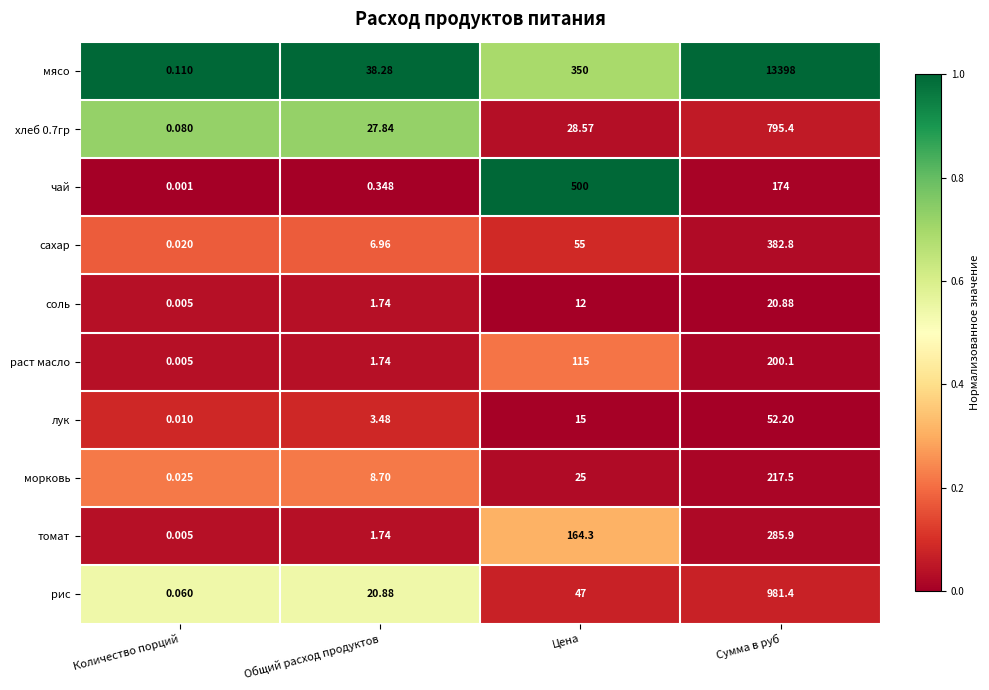

Rank the series by their maximum value, from lowest to highest.

соль, лук, раст масло, морковь, томат, сахар, чай, хлеб 0.7гр, рис, мясо